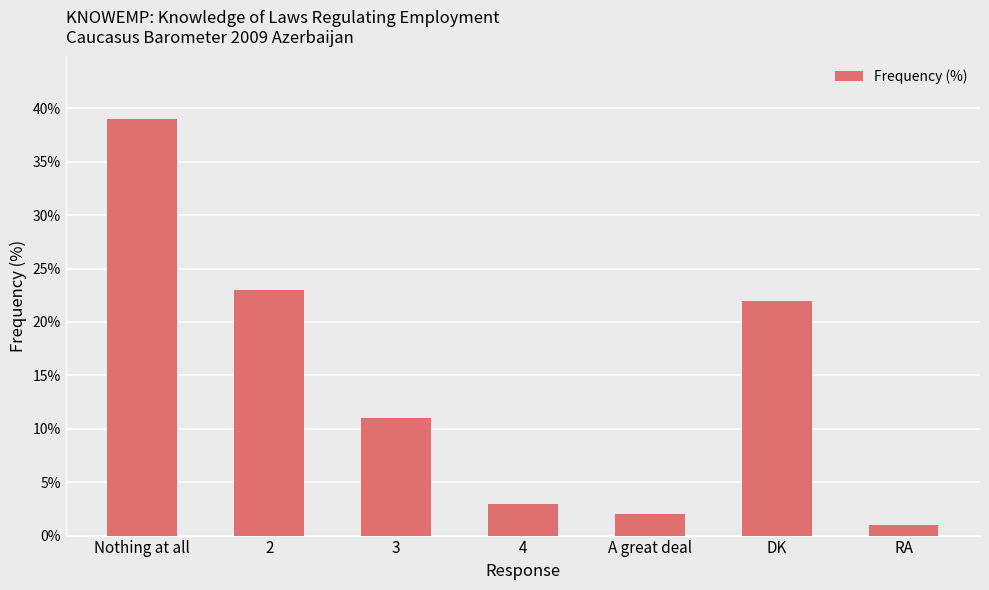

The chart shows a value of 22 at DK. True or false?

True